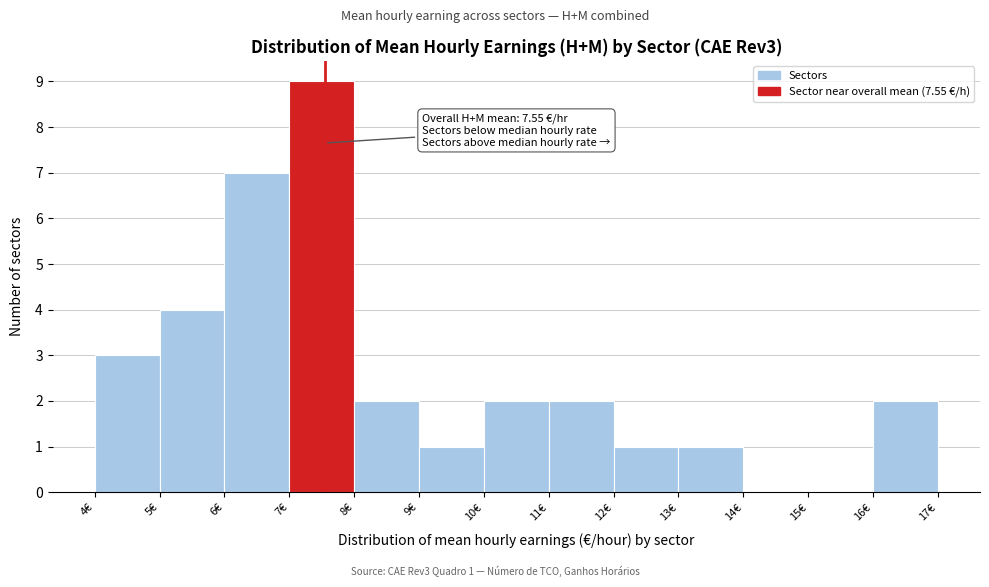

Over which range of the x-axis is the bar tallest?

7 to 8